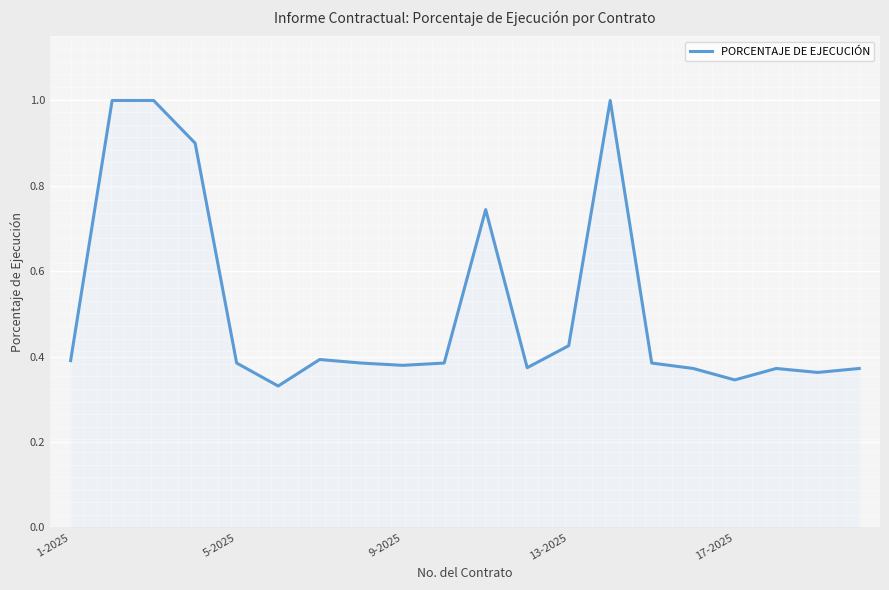

What is the greatest value displayed?

1.0